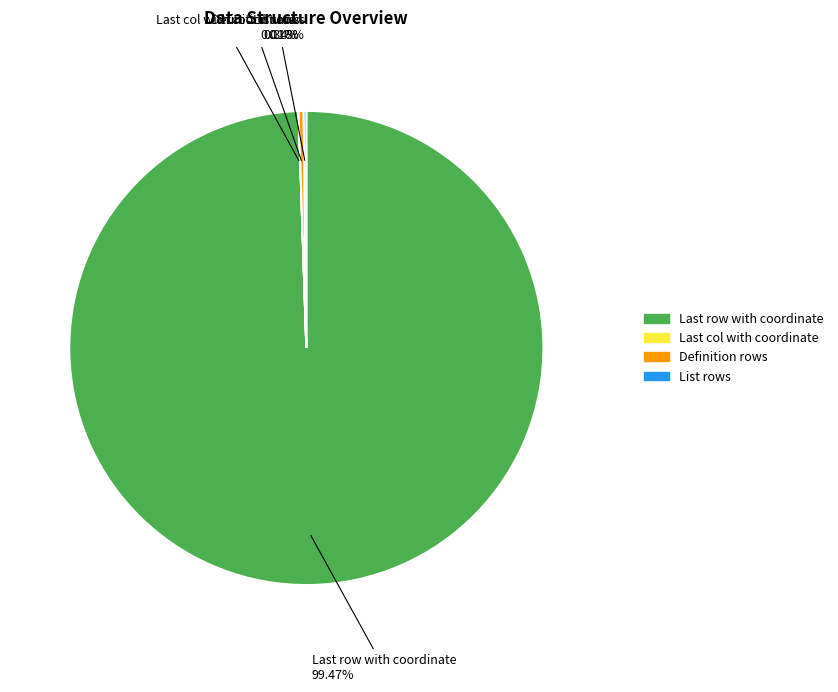

Which category has the biggest portion of the pie?

Last row with coordinate